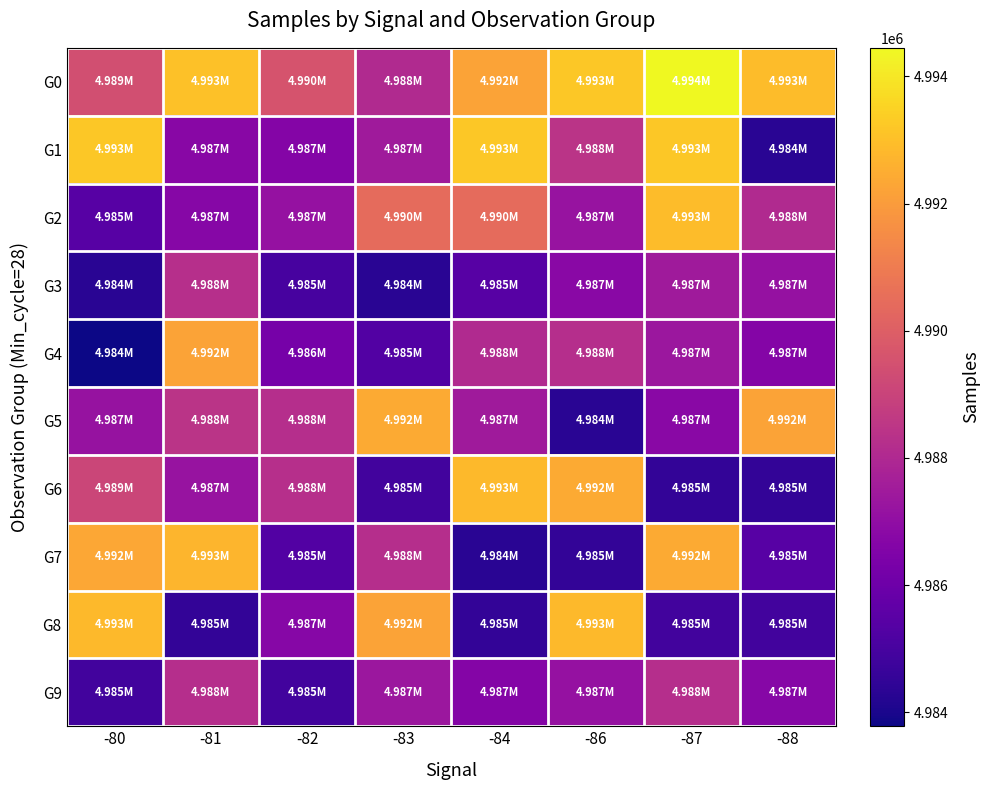

Which series has the largest total across all categories?

G0